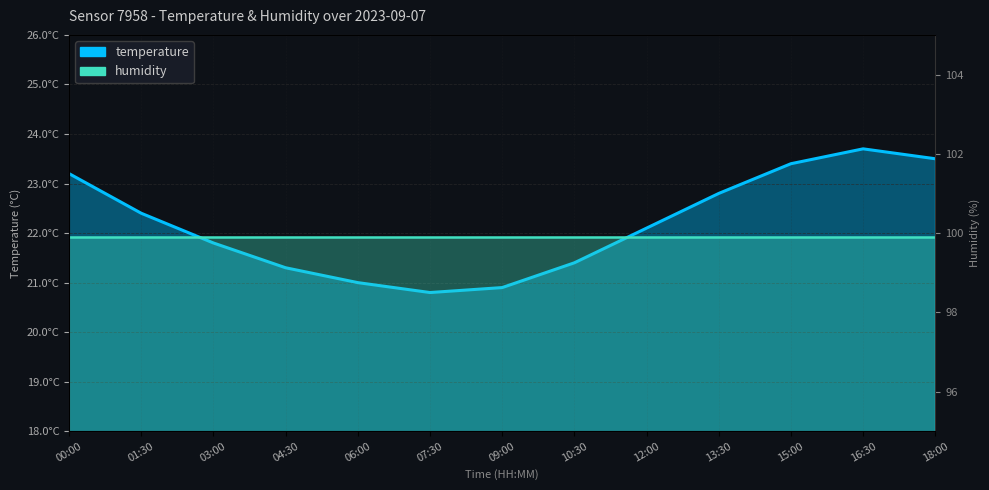

What is the average value?

22.2